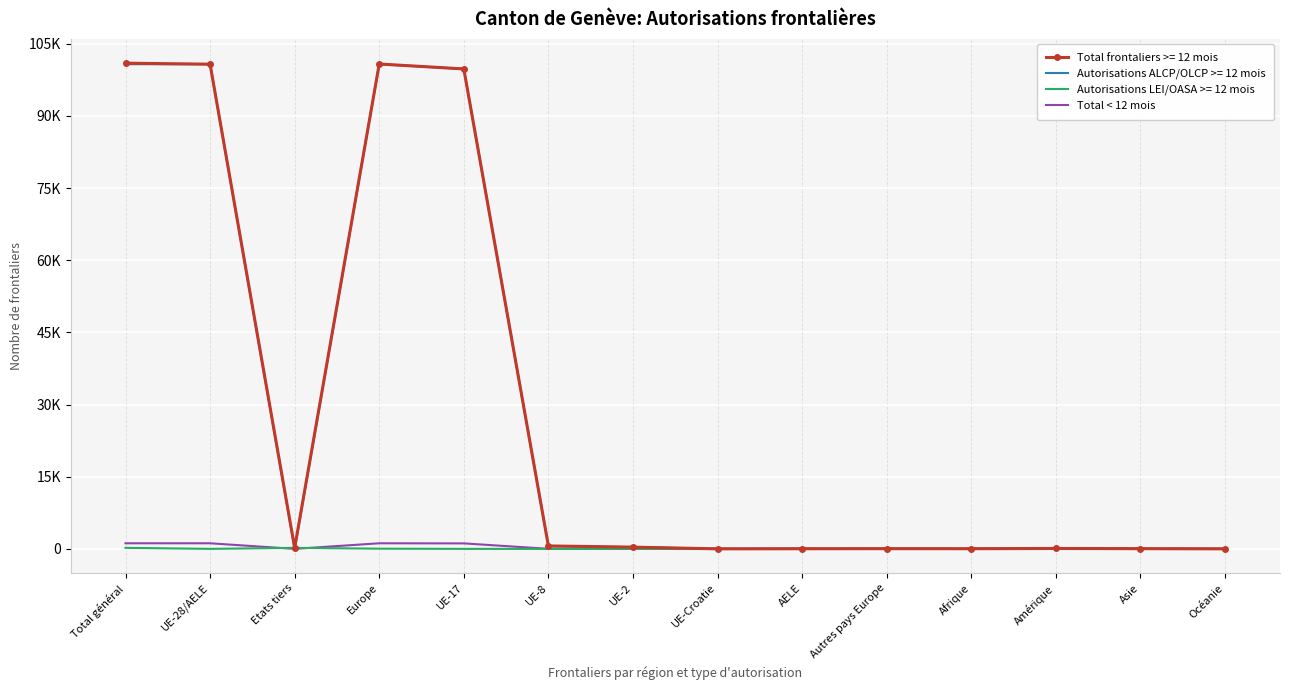

What are all the series names shown in the legend?

Total frontaliers >= 12 mois, Autorisations ALCP/OLCP >= 12 mois, Autorisations LEI/OASA >= 12 mois, Total < 12 mois